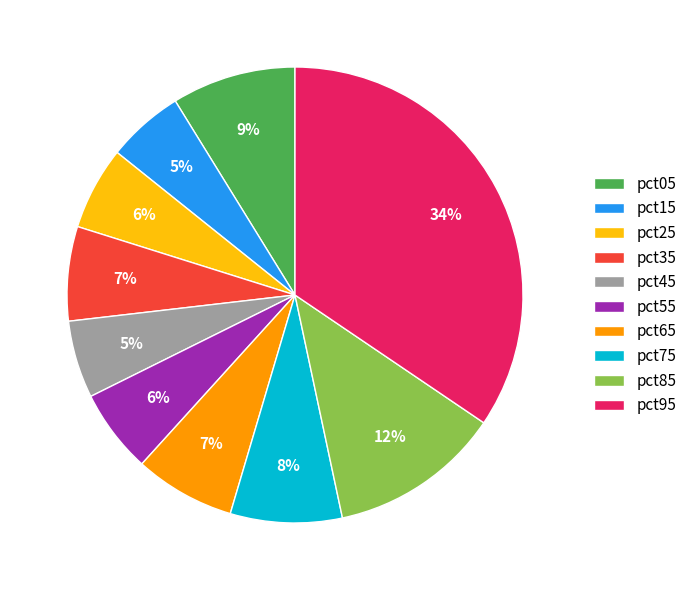

Count the number of slices in the pie.

10